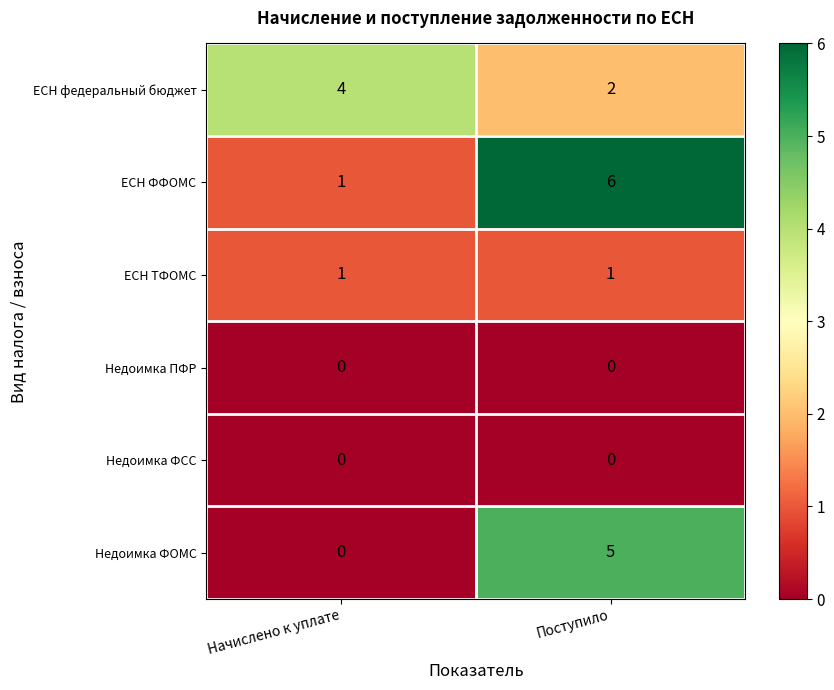

How many values in the ЕСН ФФОМС series are below 6?

1